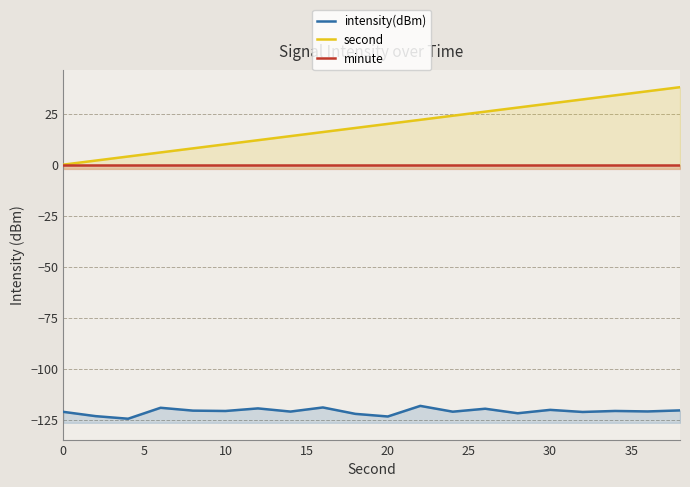

Rank the series by their maximum value, from highest to lowest.

second, minute, intensity(dBm)